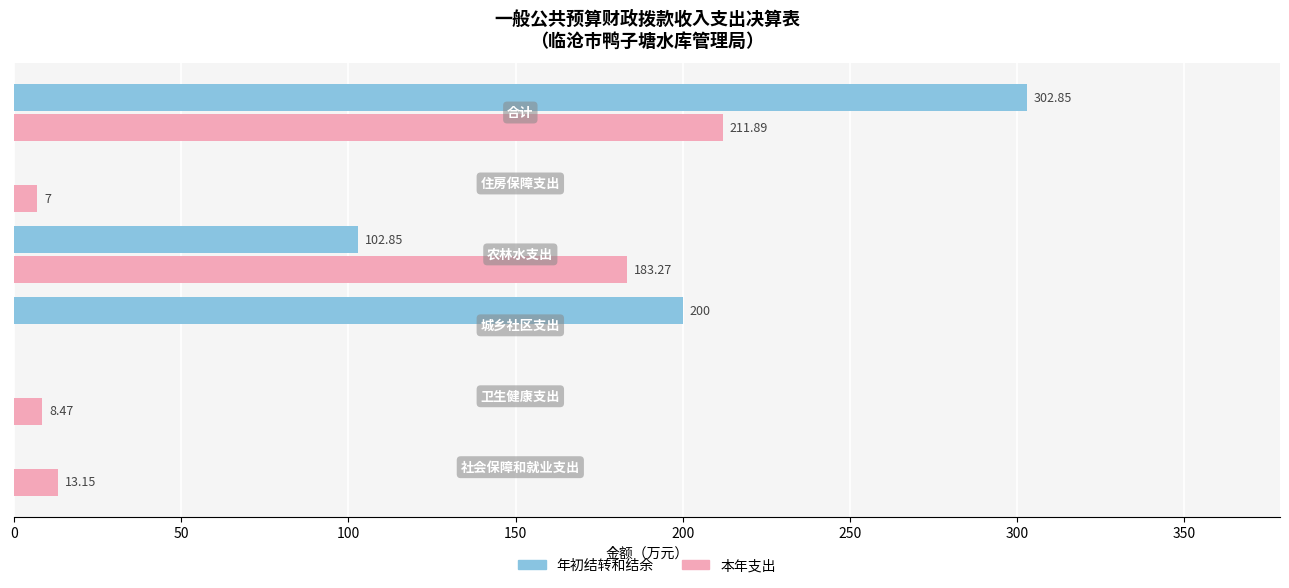

What is the sum of all 本年支出 values?

423.8